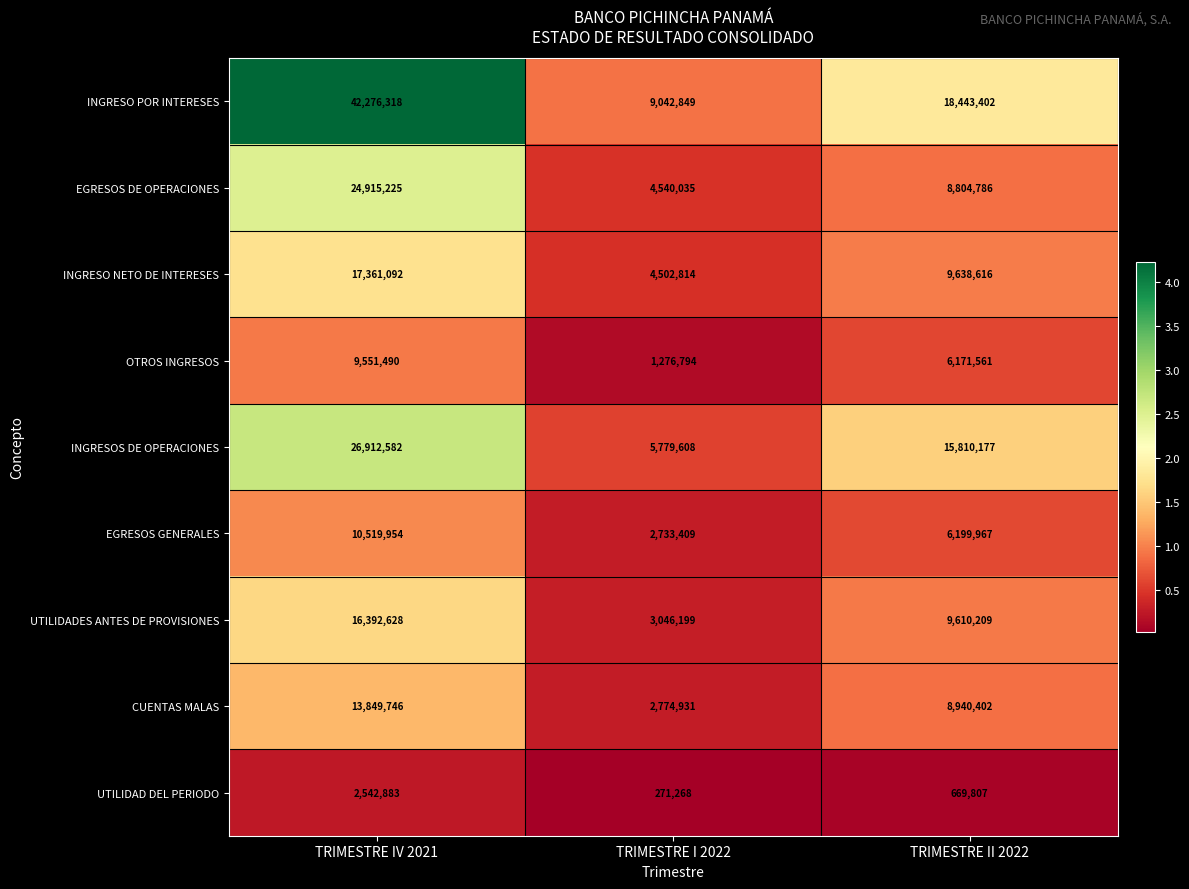

How many distinct data groups are displayed?

9